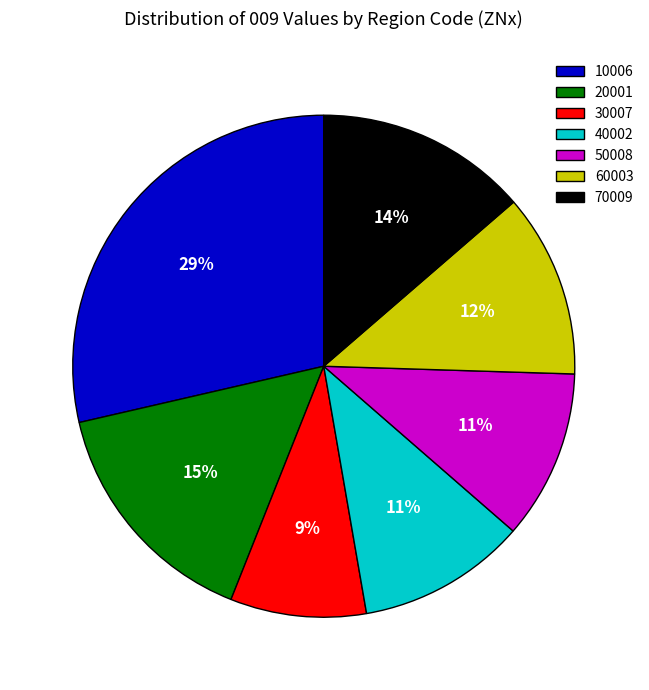

Between 40002 and 20001, which is larger?

20001